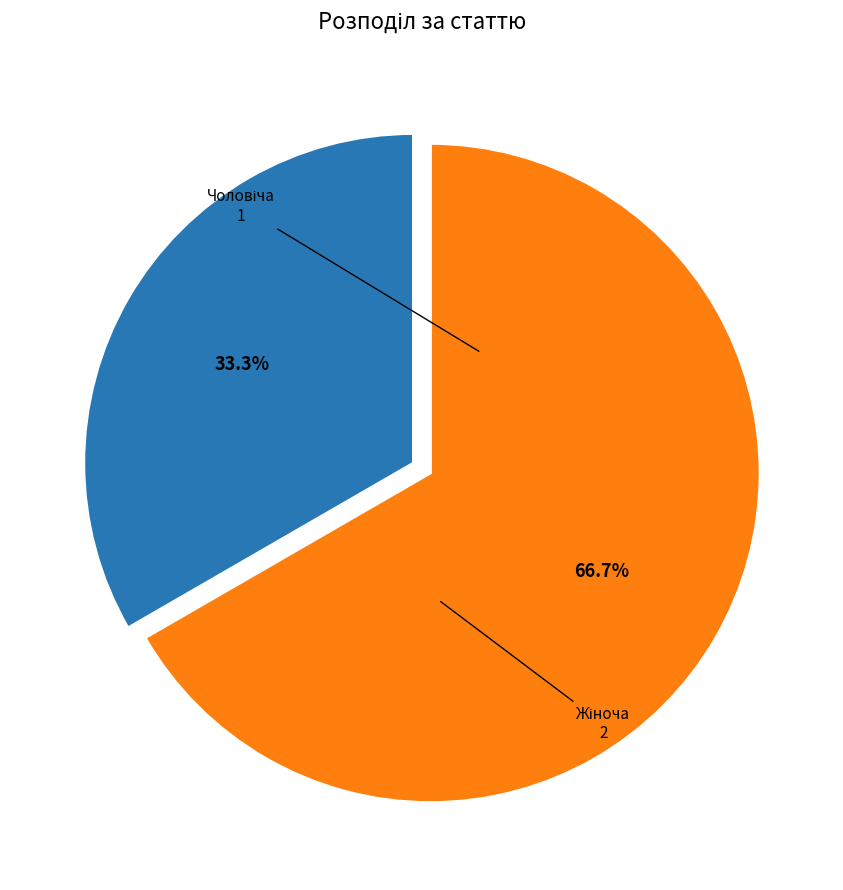

Does any single category account for the majority?

Yes